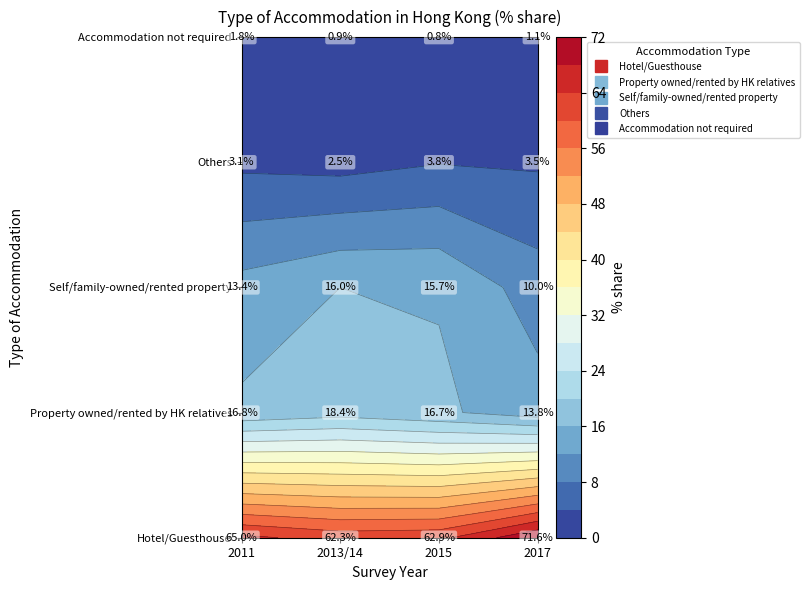

List the labels in order of Property owned/rented by HK relatives value, largest first.

2013/14, 2011, 2015, 2017